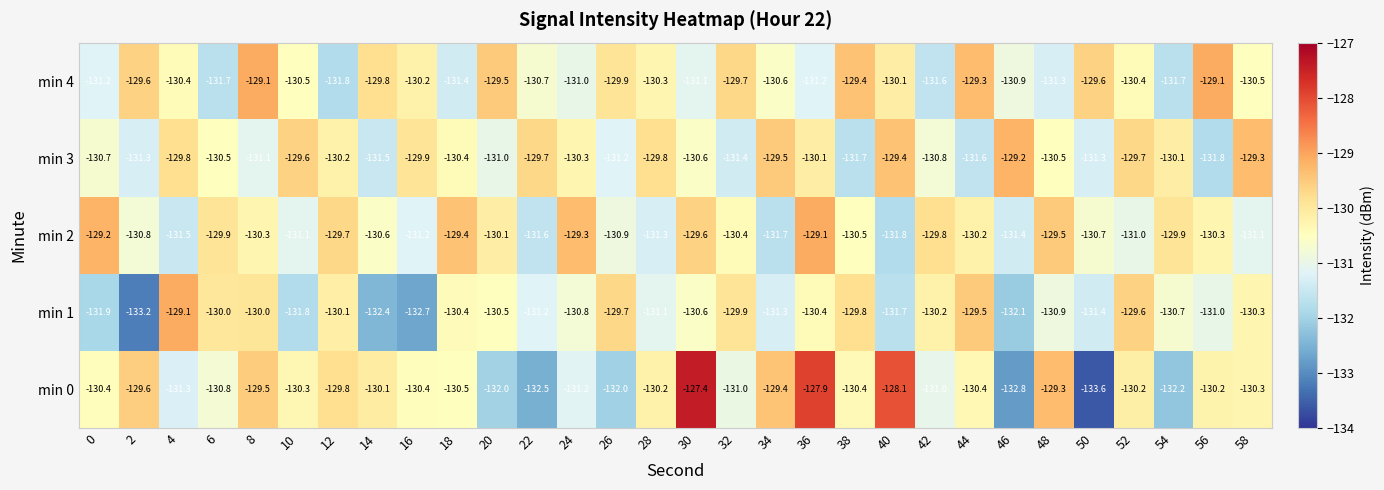

Where is min 1 nearest to the value -131?

56